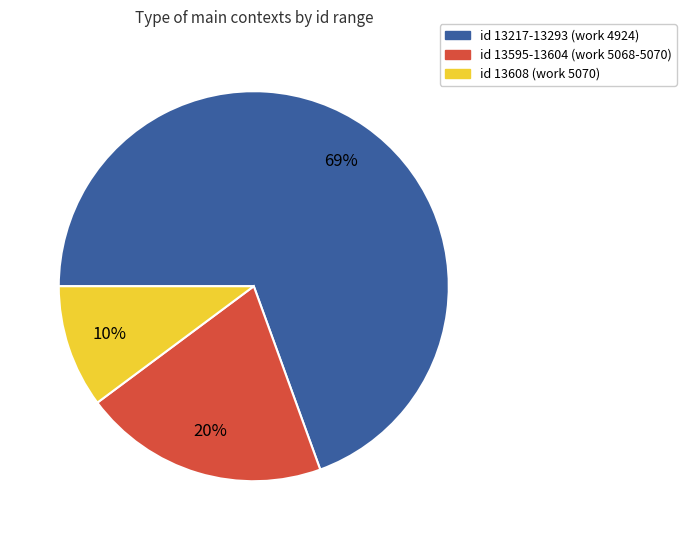

How many slices are in this pie chart?

3